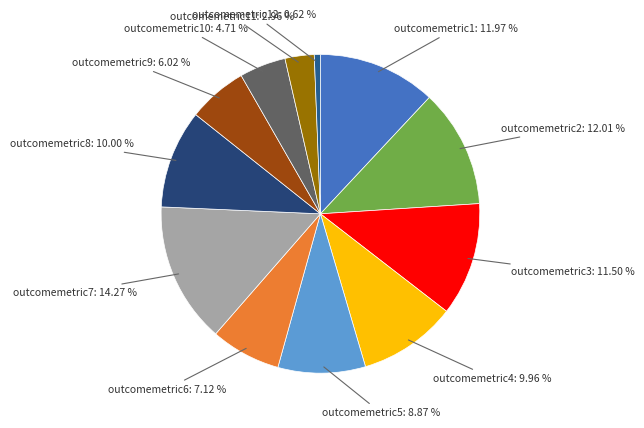

Is the sum of outcomemetric10: 4.71 % and outcomemetric8: 10.00 % greater than half?

No